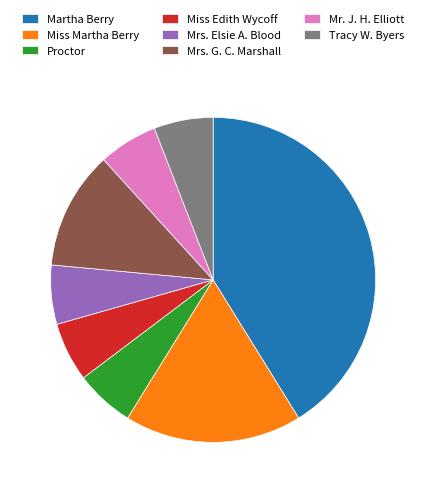

Is the sum of Martha Berry and Miss Martha Berry greater than half?

Yes